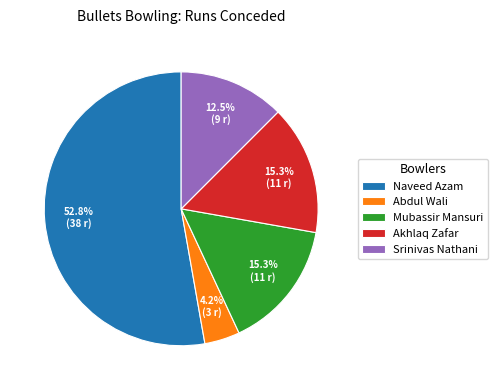

Approximately how many times larger is the value at Naveed Azam compared to Akhlaq Zafar?

3.5